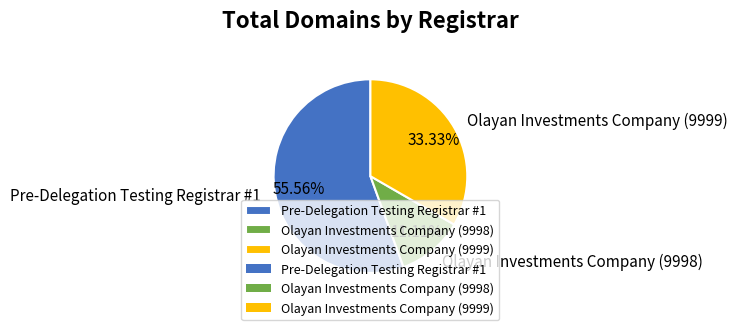

What is the ratio of the value at Olayan Investments Company (9999) to the value at Pre-Delegation Testing Registrar #1?

0.6